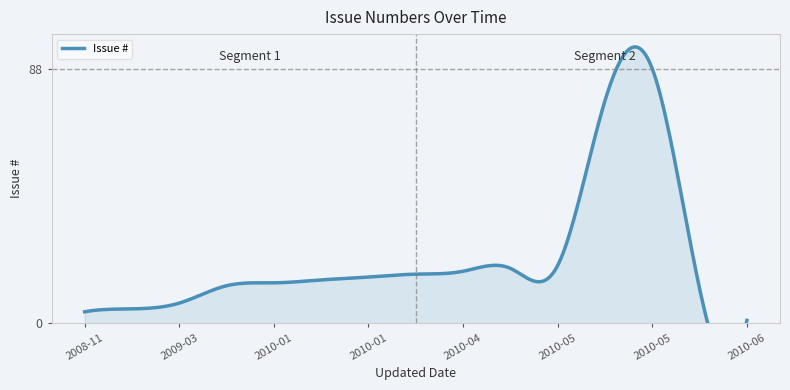

Reading left to right, list all the values displayed in this chart.

4	5	7	13	14	15	16	17	18	19	20	77	88	12	1